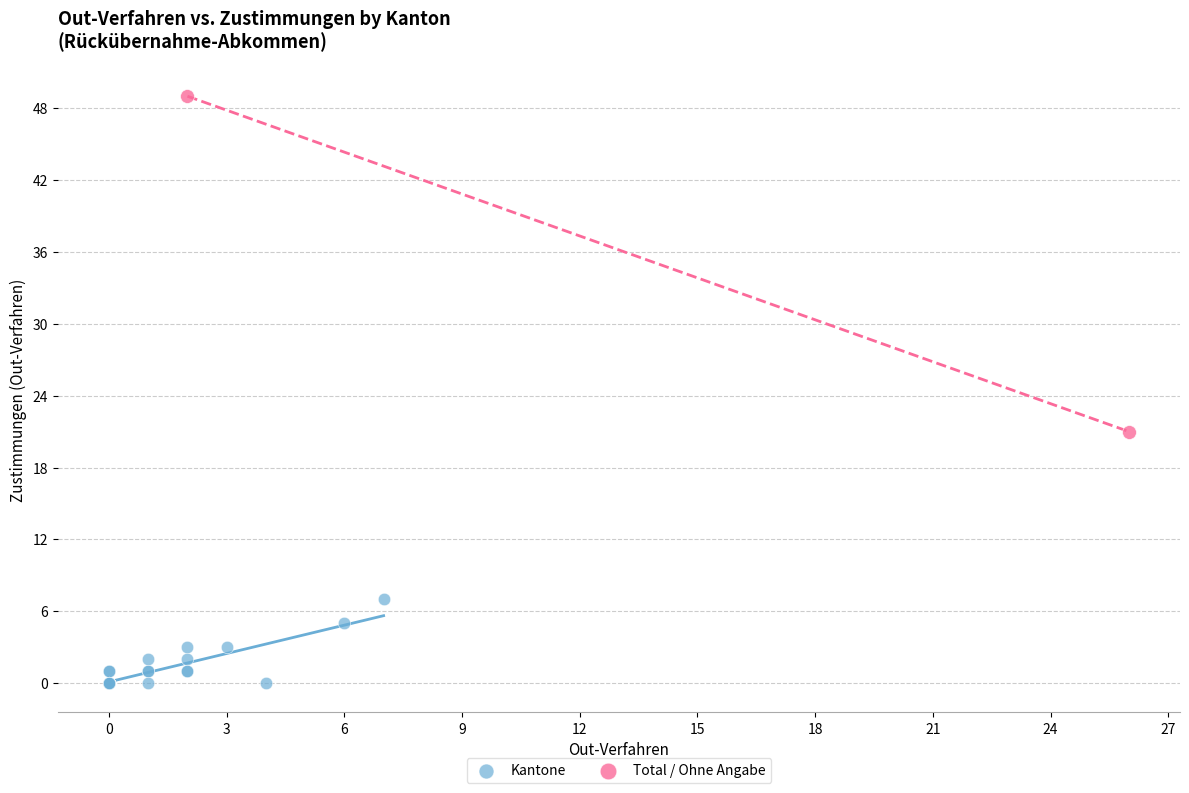

Which series contains the highest Y value?

Total / Ohne Angabe